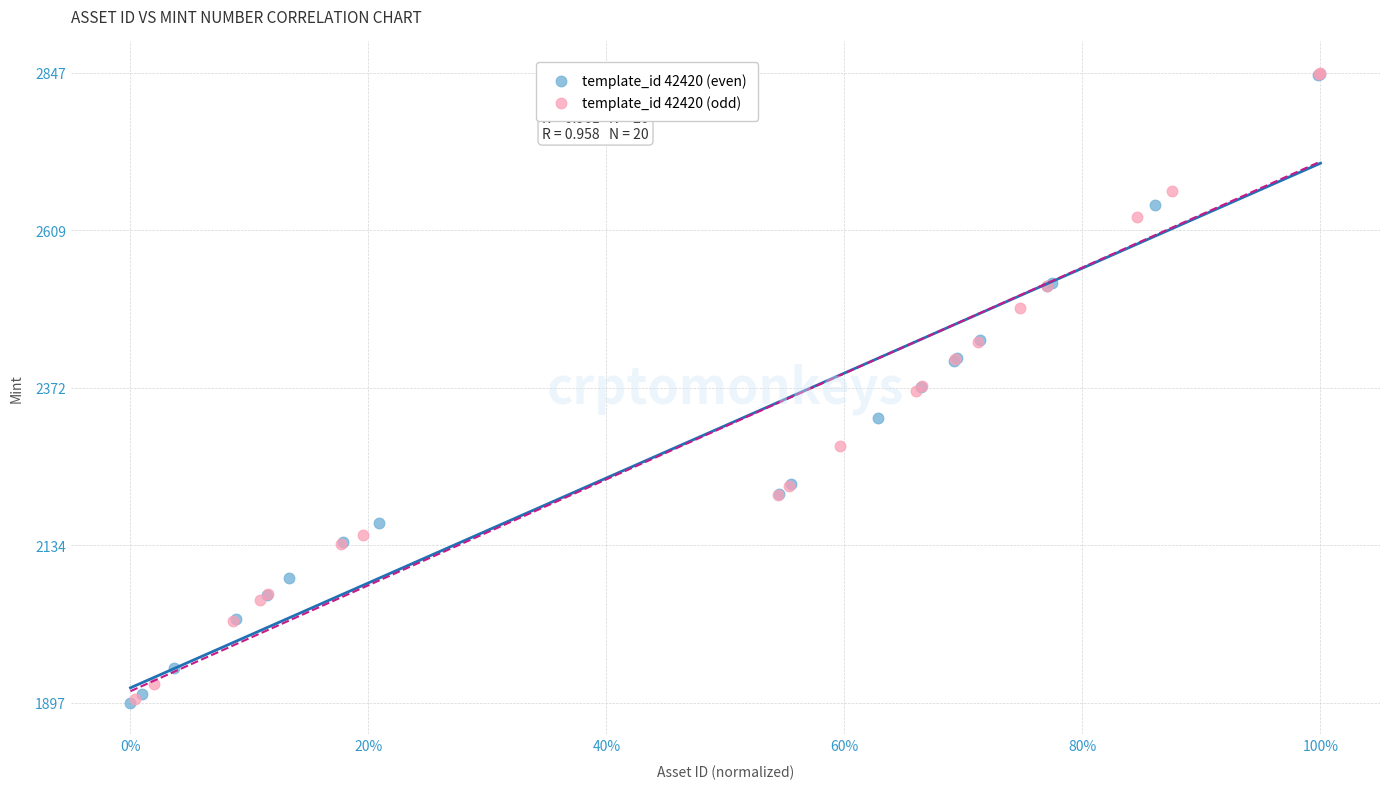

Which series has the largest Y range (max minus min)?

template_id 42420 (even)